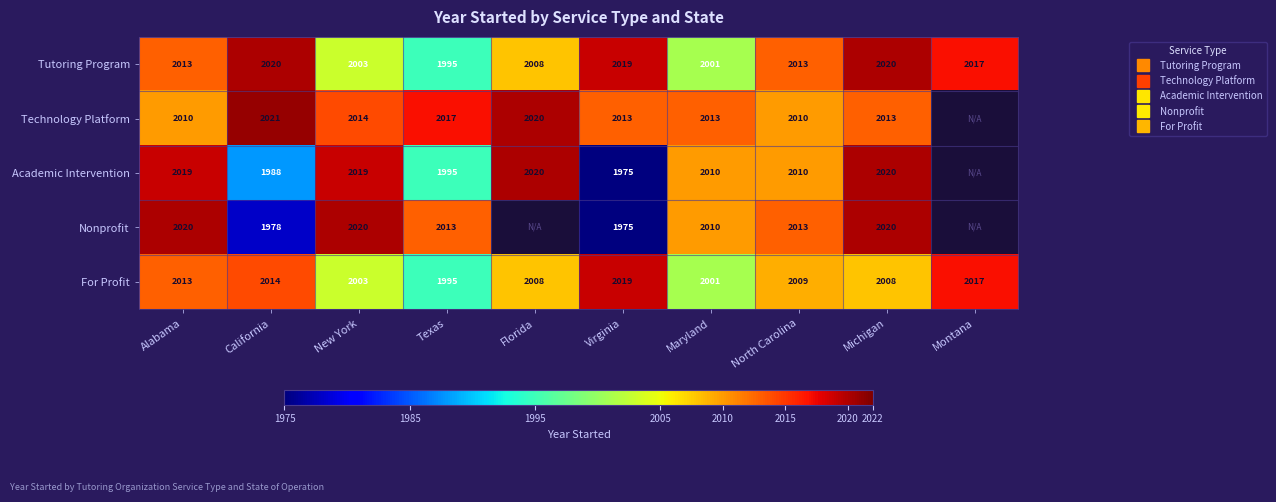

Which series has the largest total across all categories?

Tutoring Program